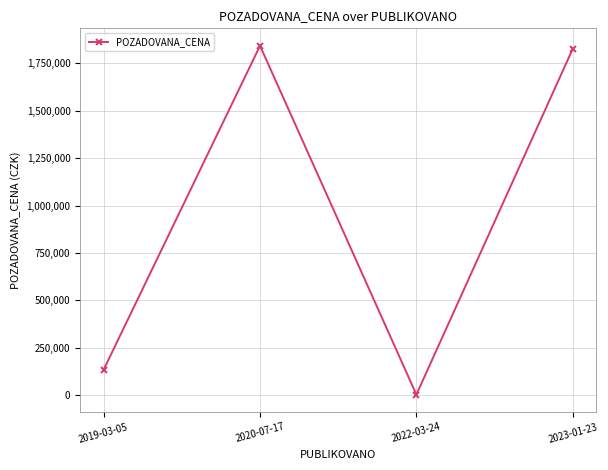

What is the average value?

951938.7